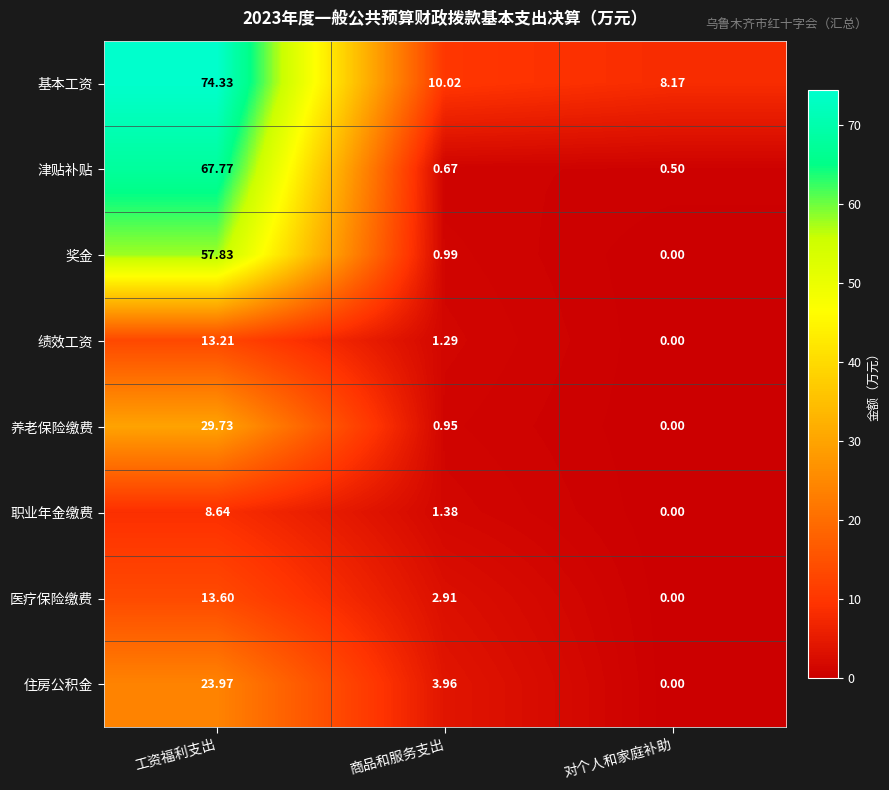

Which label corresponds to the smallest value in the chart?

对个人和家庭补助